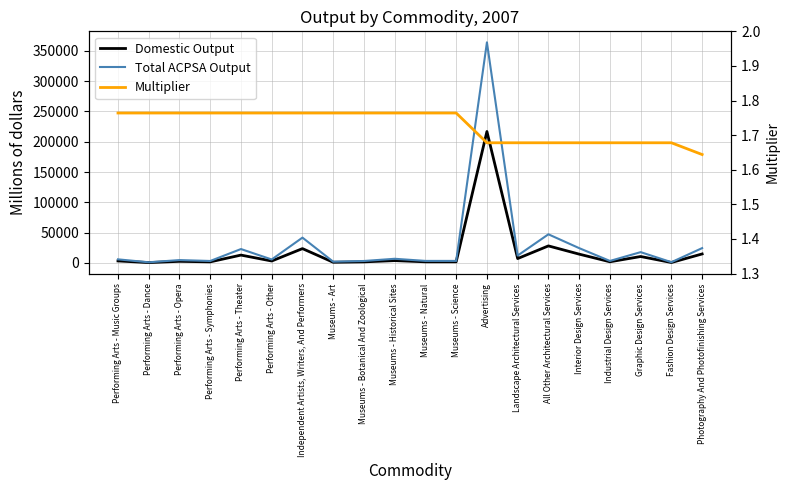

What is the label of the 13th point from the left?

Advertising